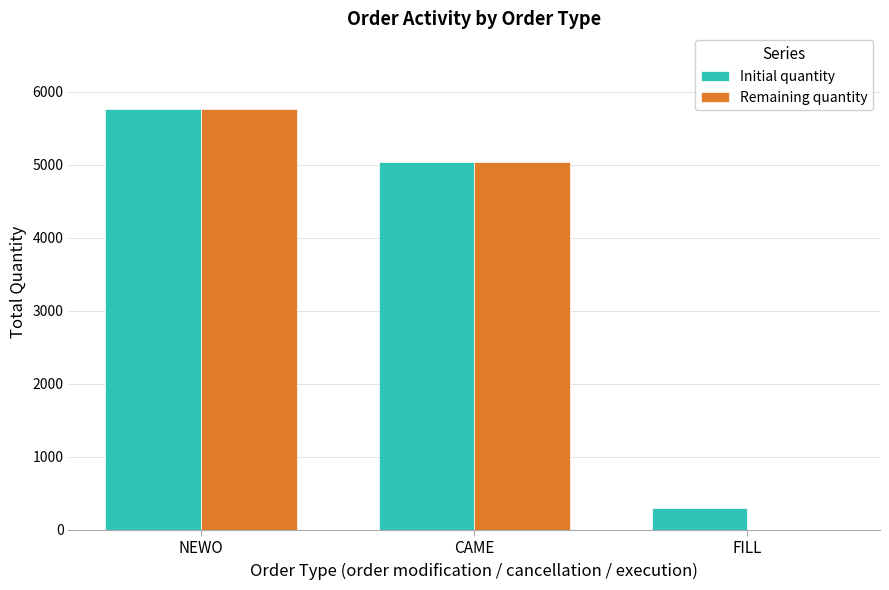

Count the Remaining quantity values in the range 0 to 5765.

3